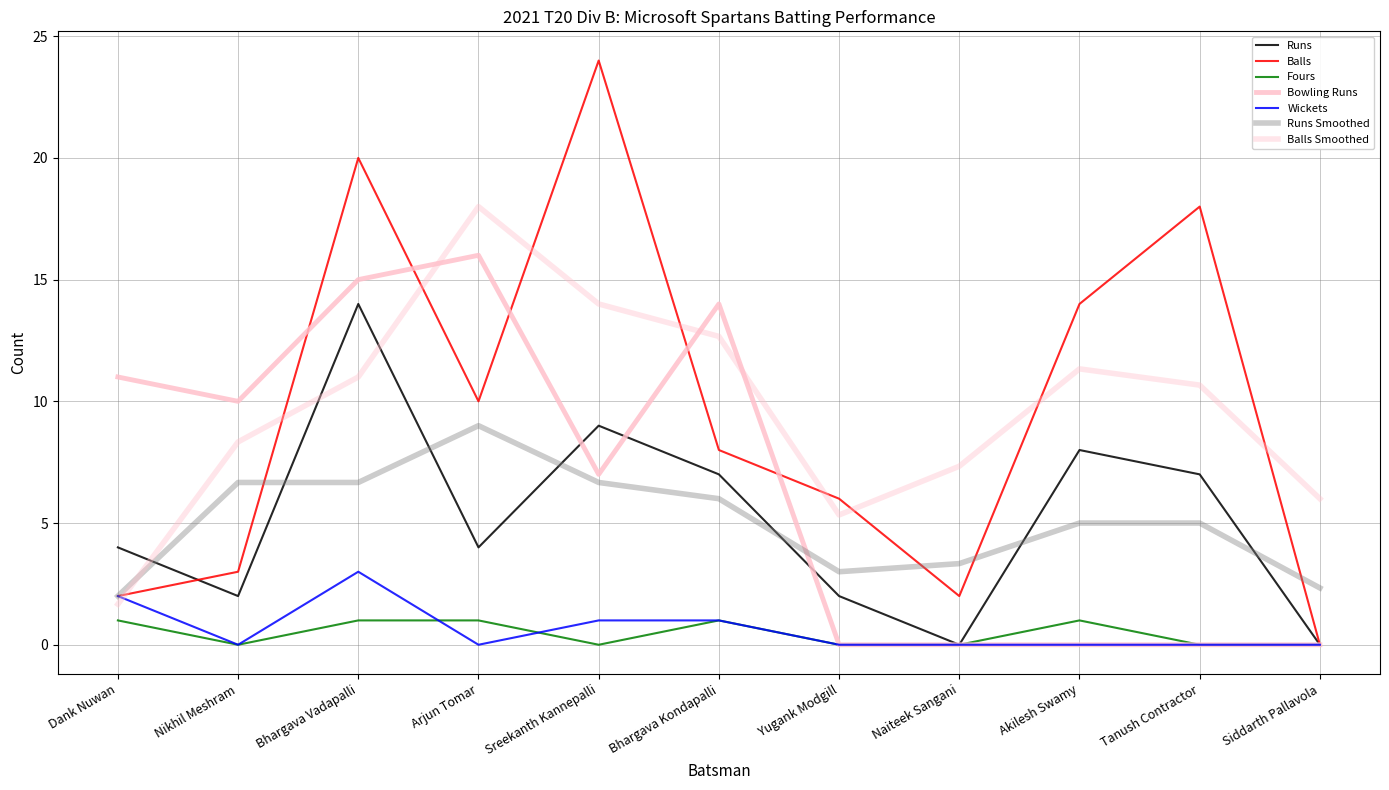

What is the label of the 7th point from the right?

Sreekanth Kannepalli